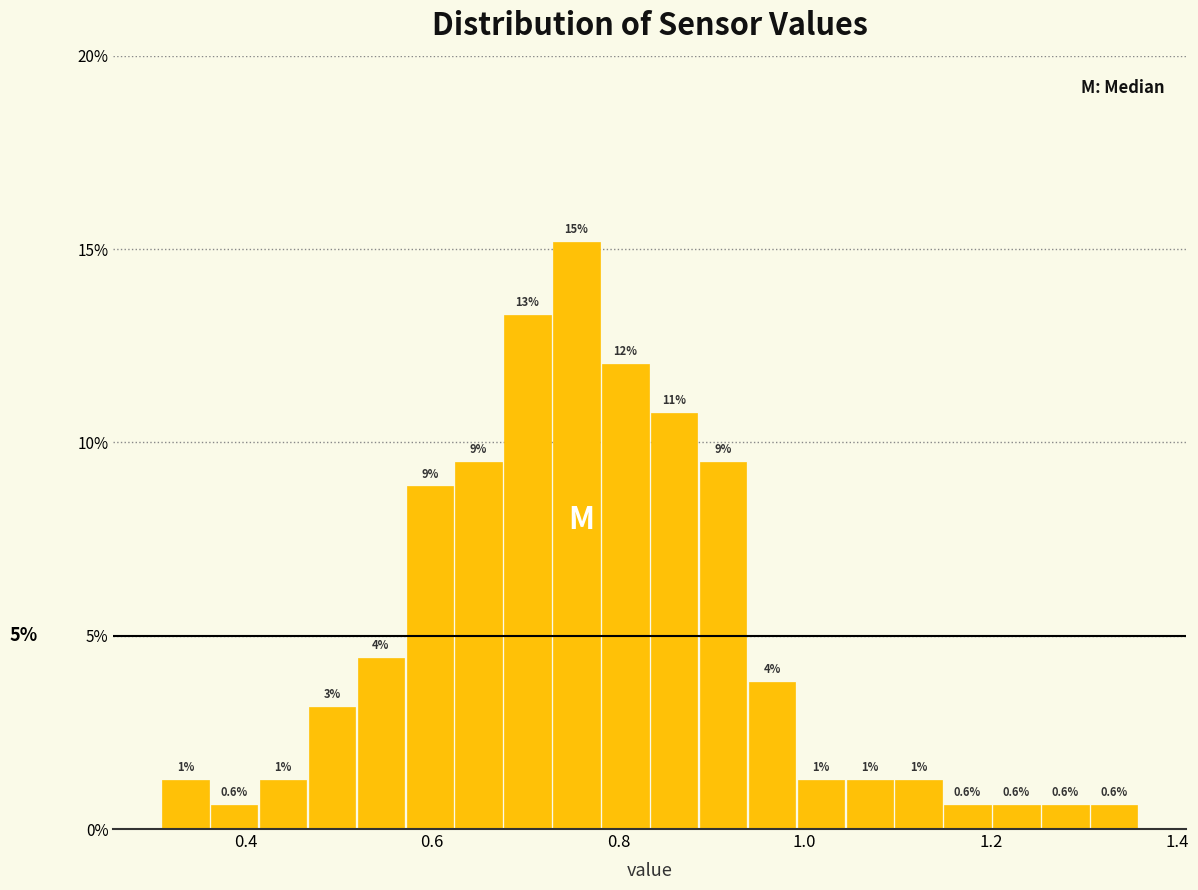

Read against the x-axis, roughly where is the centre of the tallest bar?

0.76